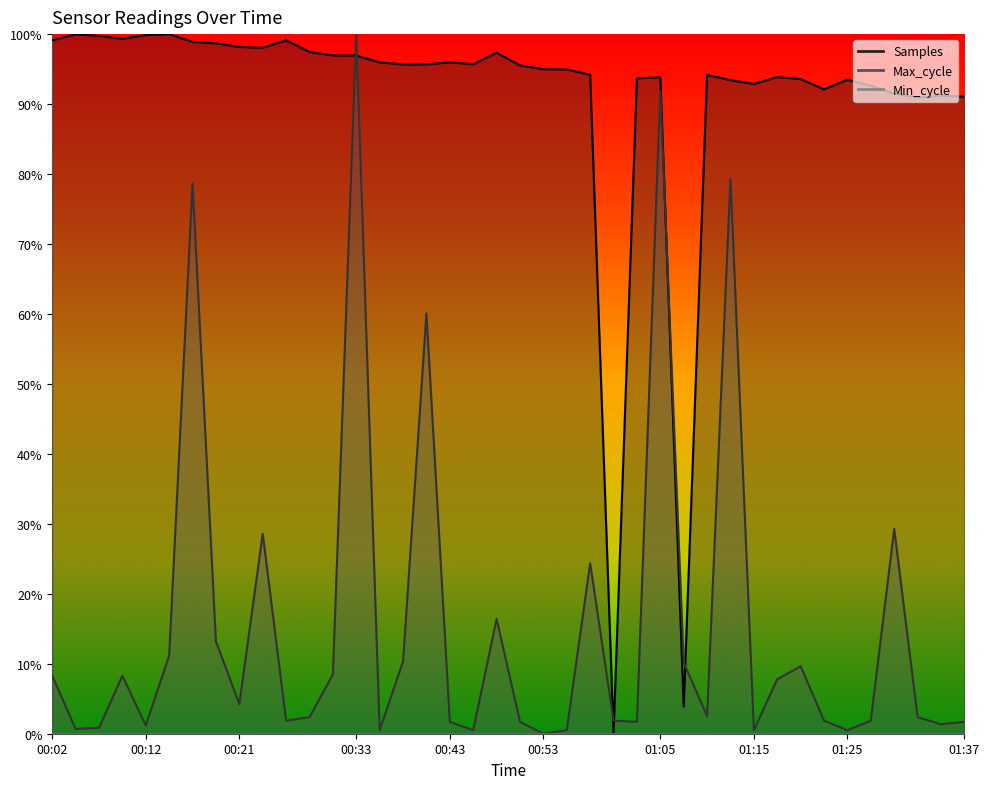

Where is the first local minimum for Samples?

00:09